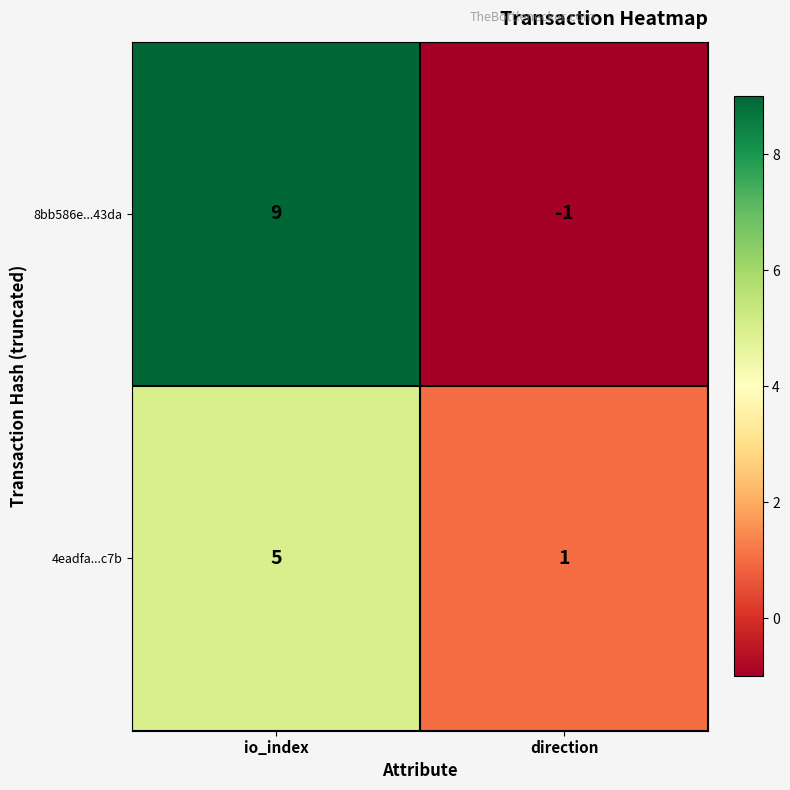

The 4eadfa...c7b series shows 5 at io_index. True or false?

True